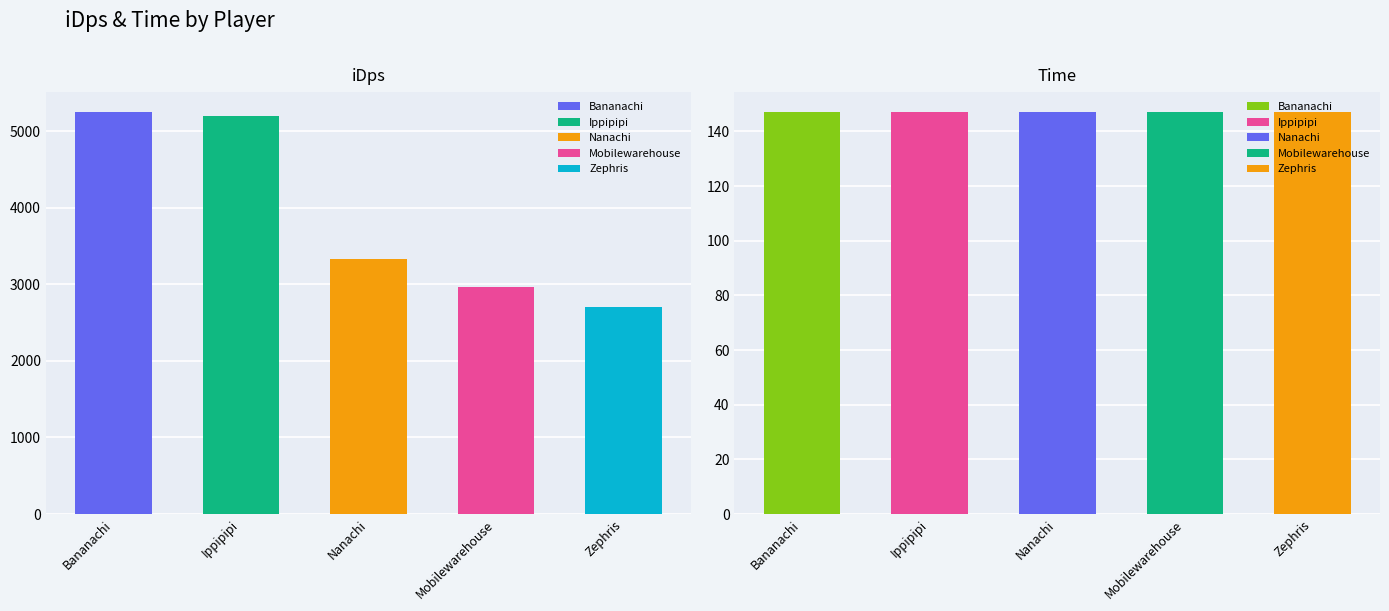

True or false: time has a value of 67.9 at Zephris.

False